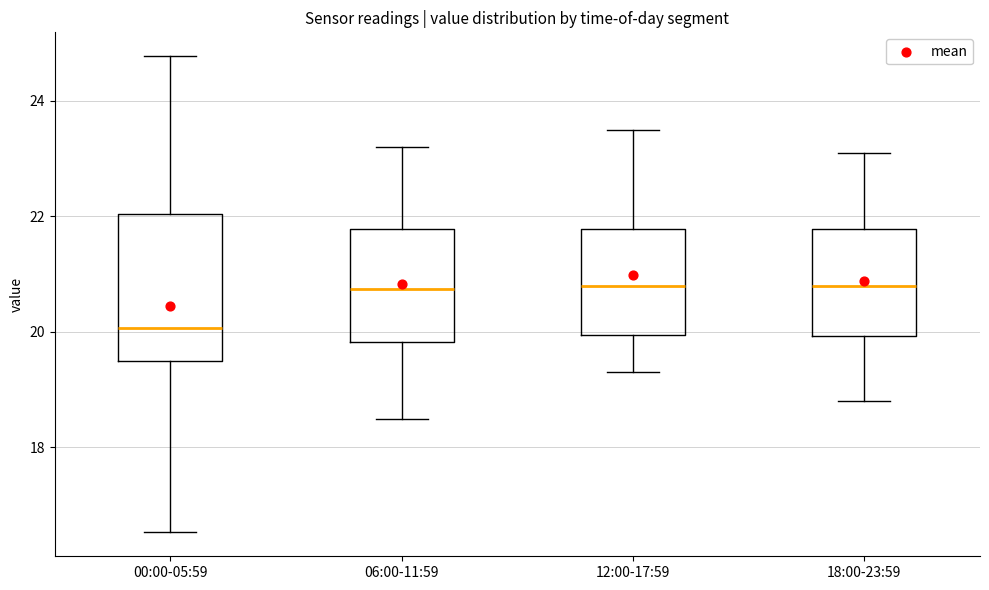

Comparing the boxes themselves (not the whiskers), which one is the tallest?

00:00-05:59